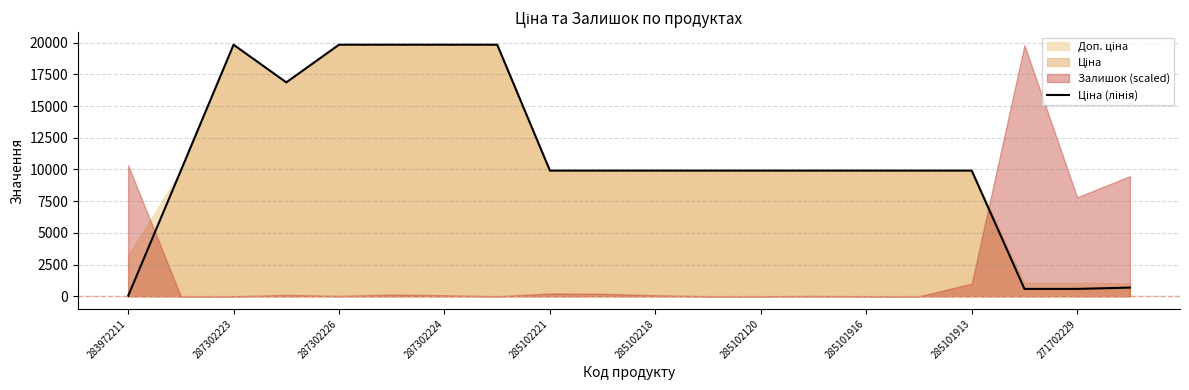

What position from the right is 285102120?

8